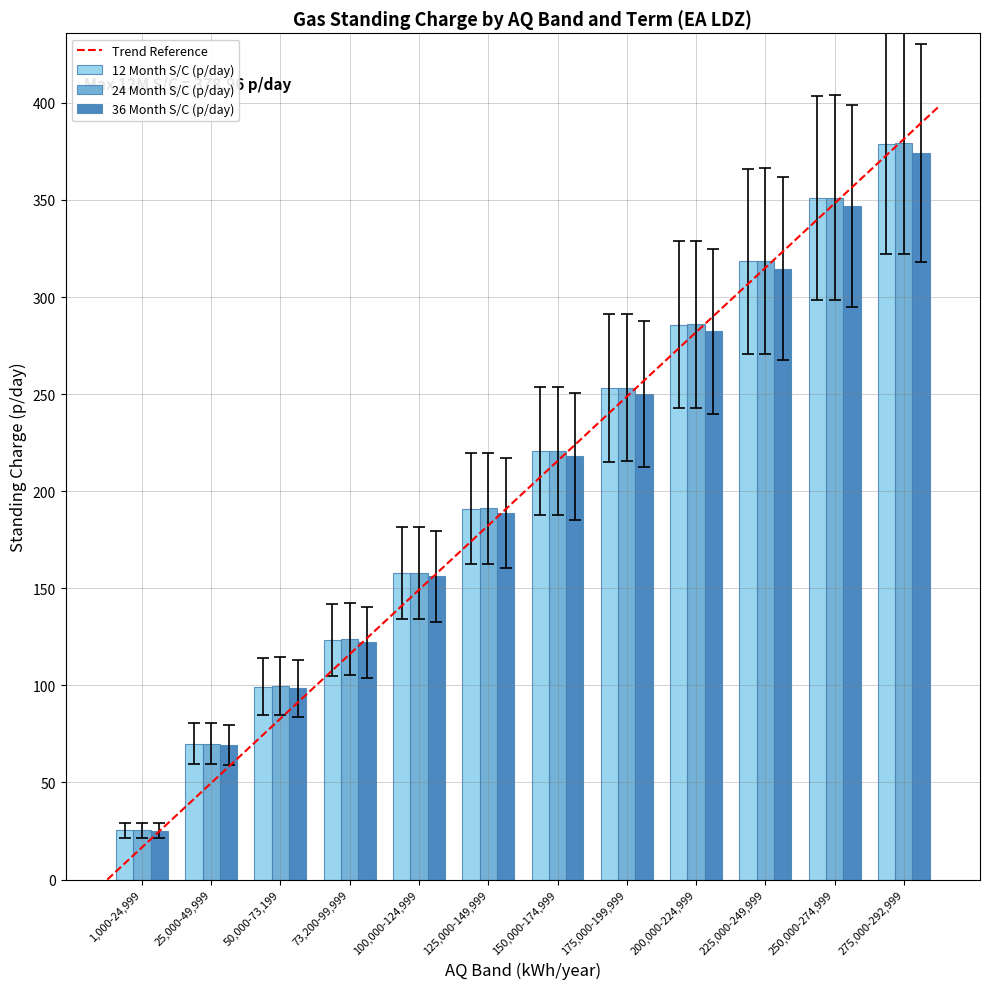

How many bars are there in each group?

3